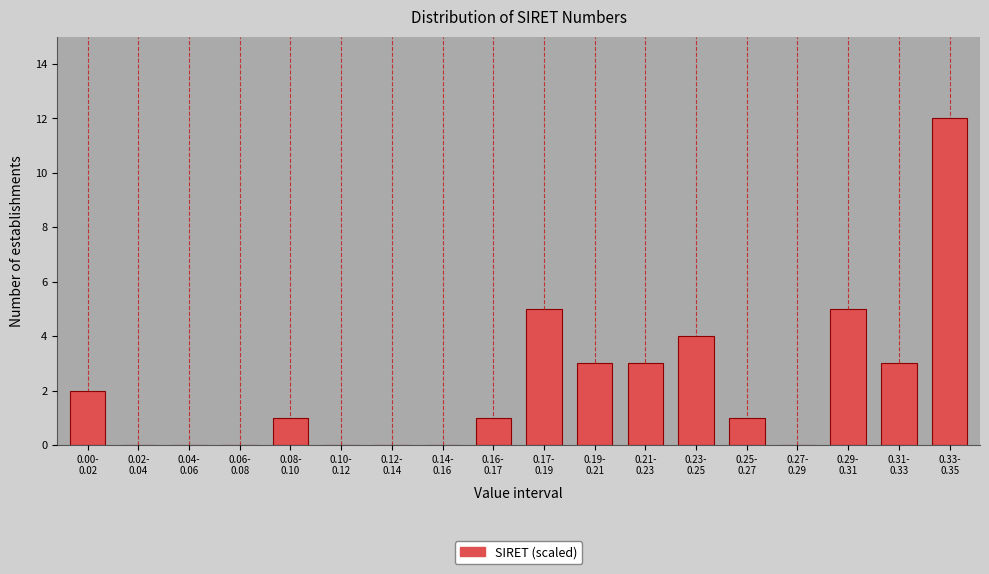

What is the greatest value displayed?

12